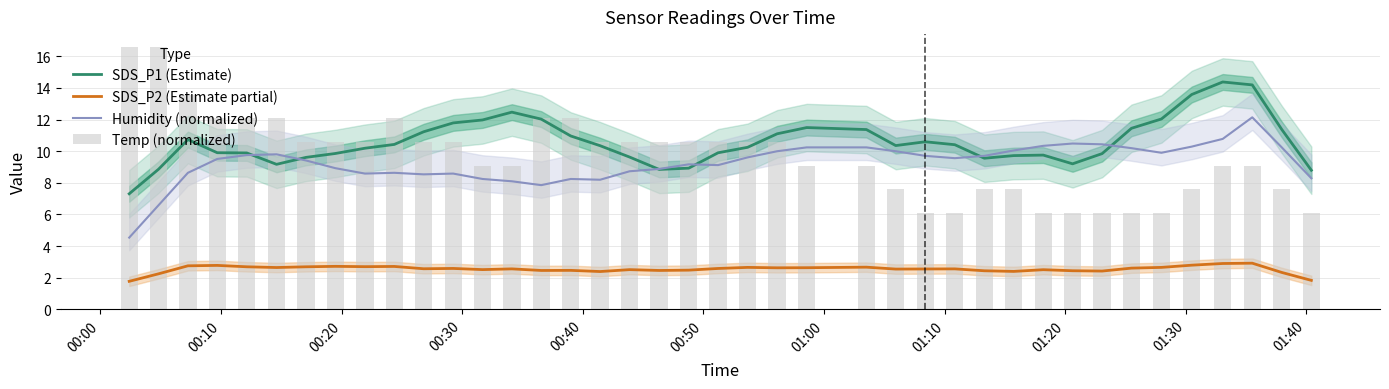

At how many categories does at least one series exceed 6?

40